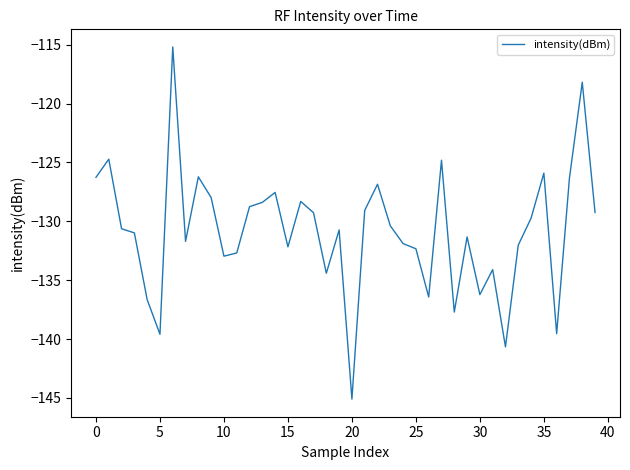

What is the maximum value shown in the chart?

-115.2